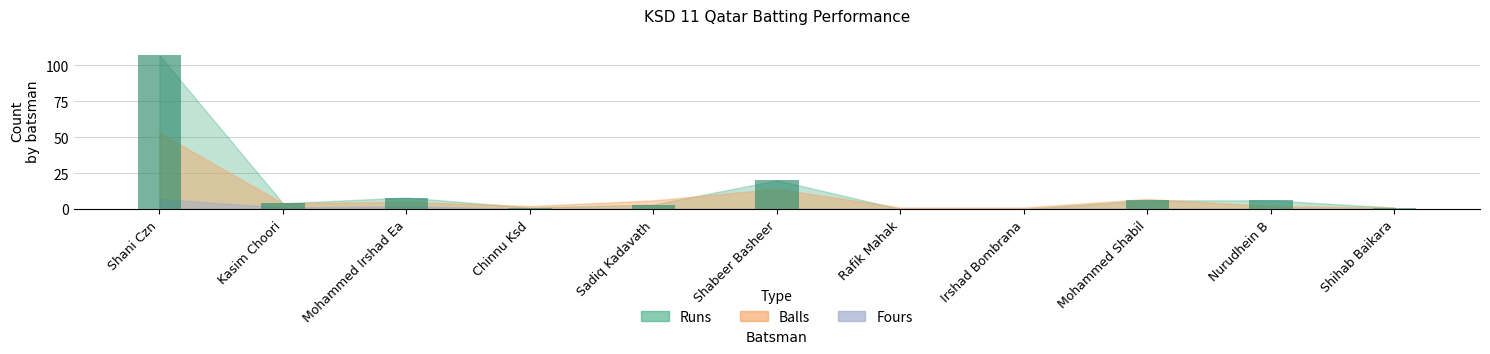

Is it true that the value at Shabeer Basheer is 20?

True